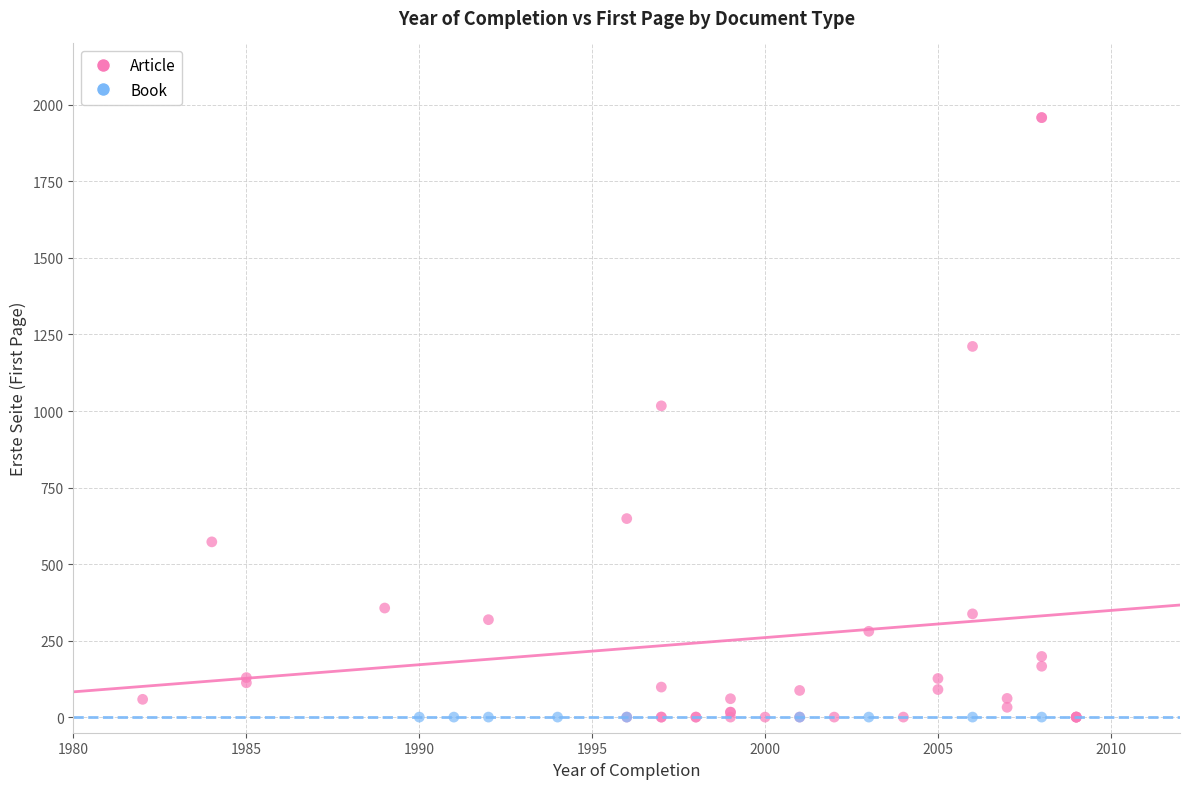

Which series contains the highest Y value?

Article